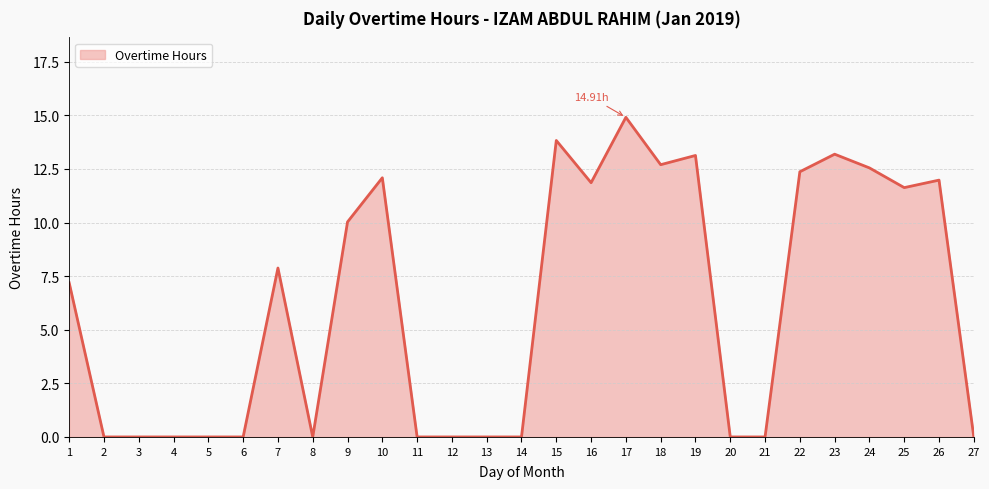

What is the change in value from 10 to 20?

-12.1